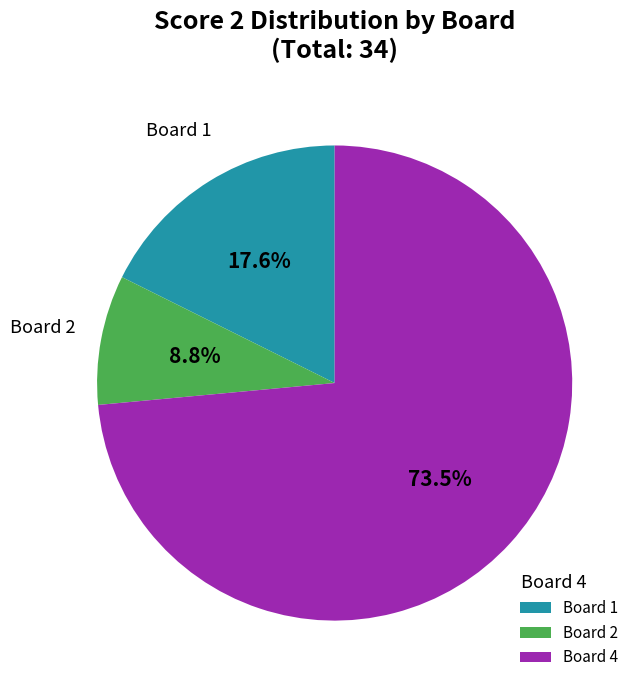

Between Board 2 and Board 1, which is larger?

Board 1